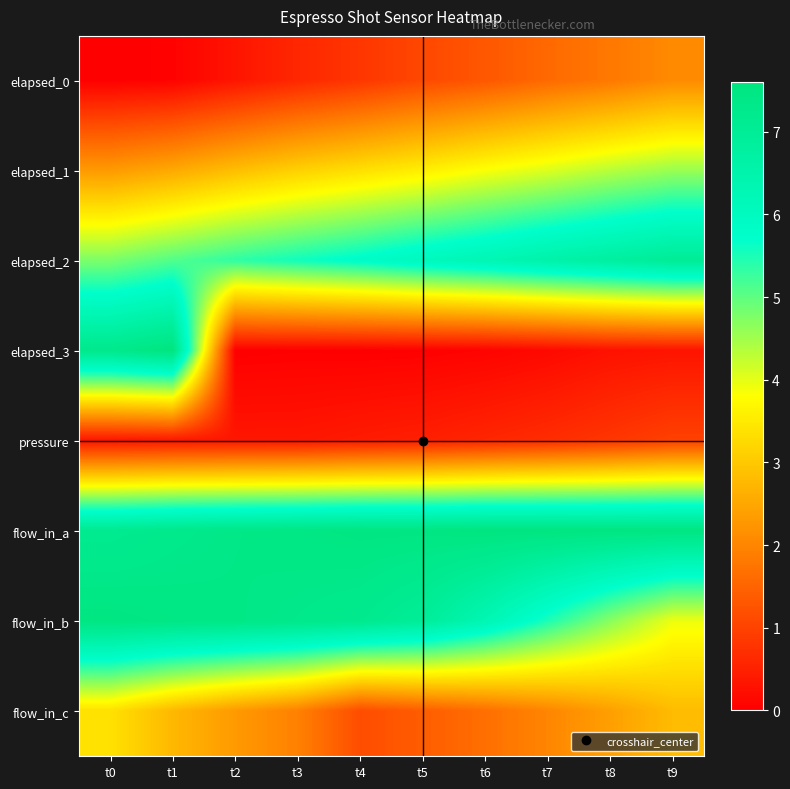

Between t2 and t9, which series saw the biggest shift?

flow_in_b